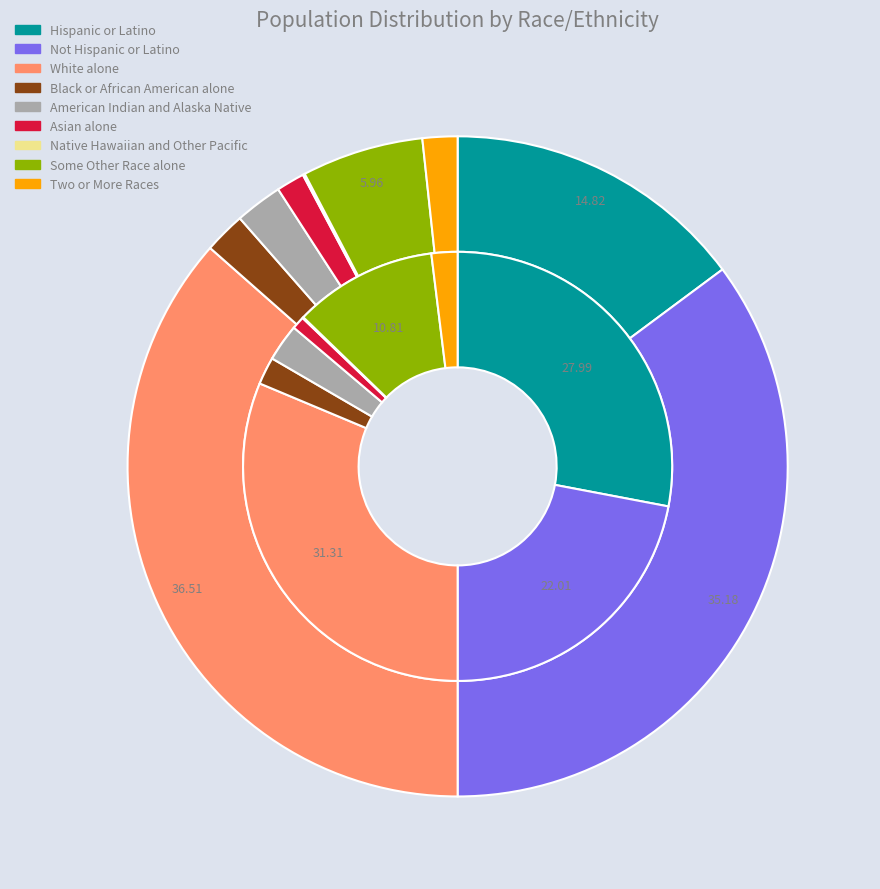

Does Hispanic or Latino represent more than half of the total?

No